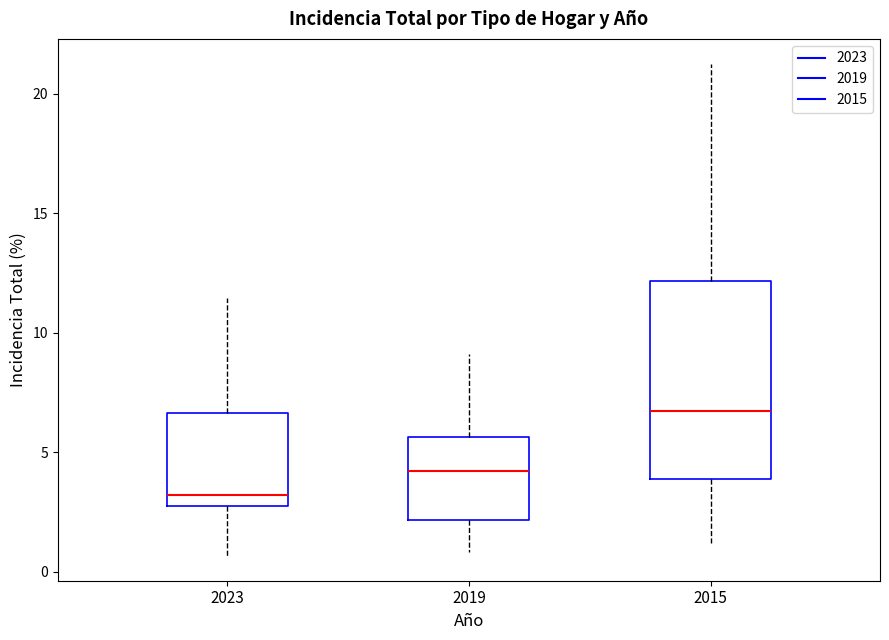

Reading left to right, read every box against the y-axis: the position of its median line, the range the box covers, and the ends of its whiskers. The values are not printed on the chart, so give them approximately, as read against the axis.

2023: median 3.0, box 2.5 to 6.5, whiskers 0.5 to 11.5
2019: median 4.0, box 2.0 to 5.5, whiskers 1.0 to 9.0
2015: median 6.5, box 4.0 to 12.0, whiskers 1.0 to 21.5